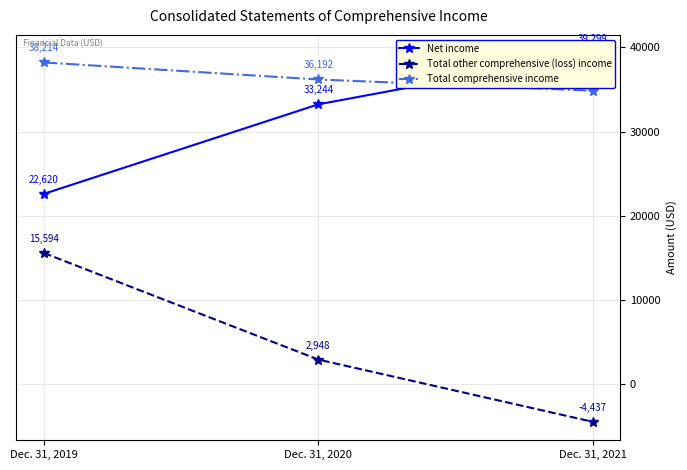

Reading left to right, transcribe all the data shown in this chart.

Net income: 22620	33244	39299
Total other comprehensive (loss) income: 15594	2948	-4437
Total comprehensive income: 38214	36192	34862